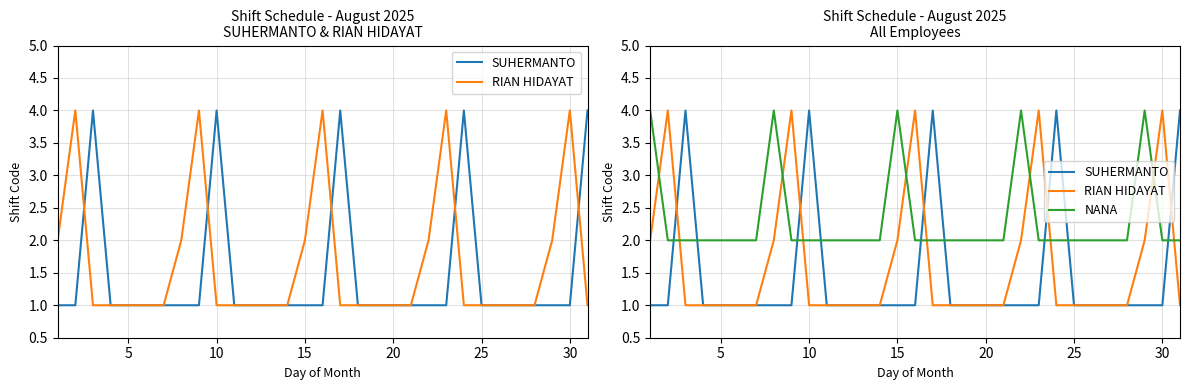

True or false: SUHERMANTO has more than 0 interior local peaks.

True